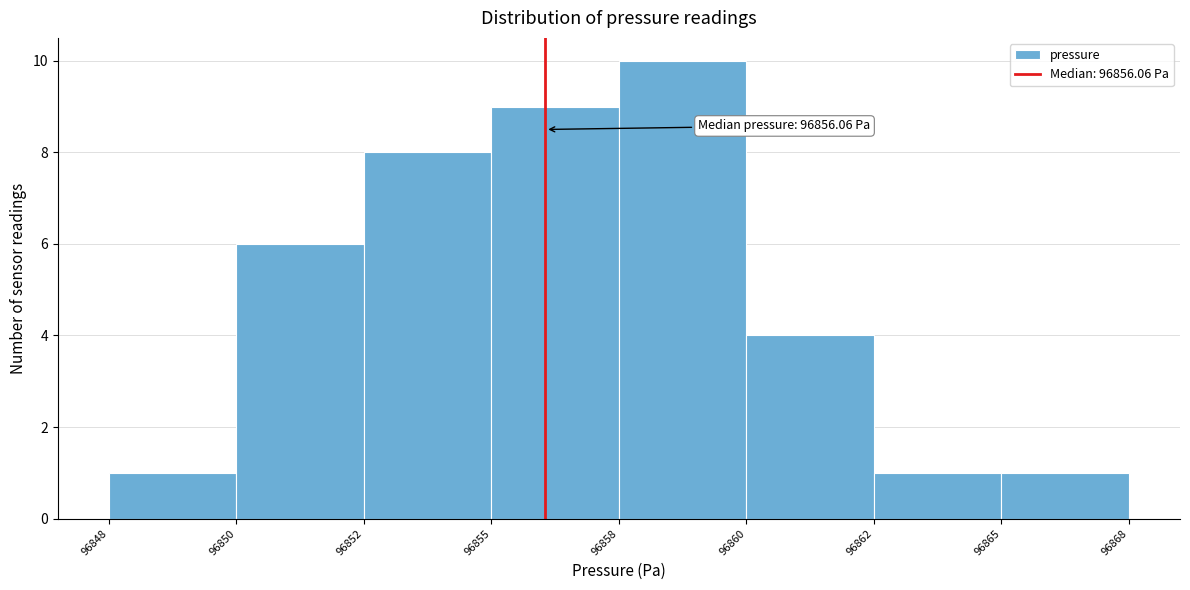

Reading right to left, list all the values displayed in this chart.

1	1	4	10	9	8	6	1